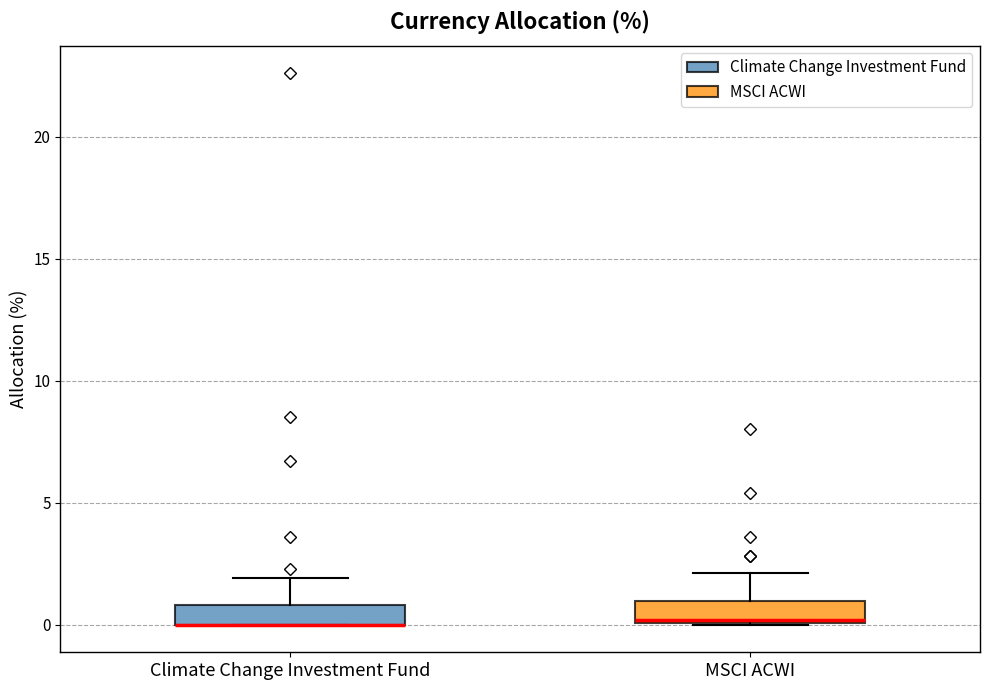

Where is the lower edge of the box for MSCI ACWI on the y-axis? The values are not printed on the chart, so give them approximately, as read against the axis.

0